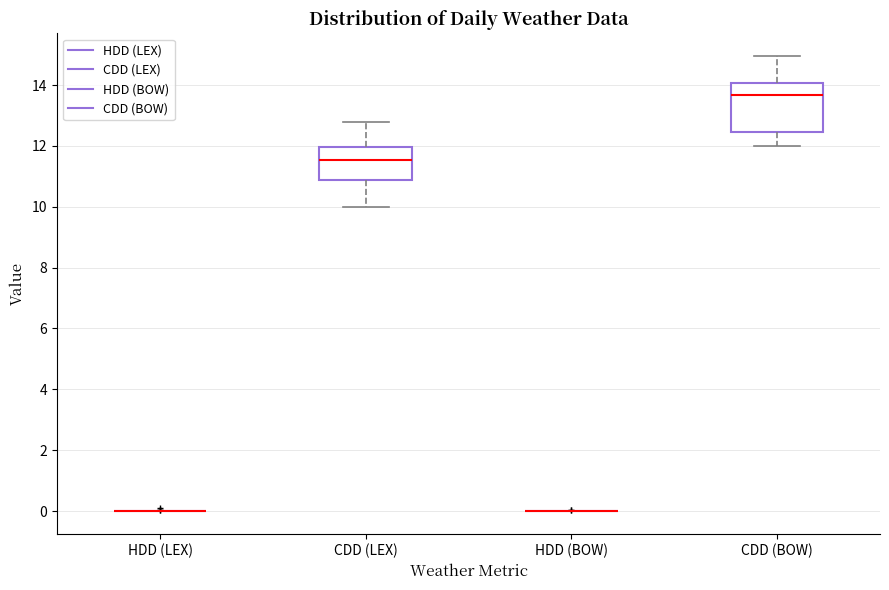

Where does the median line of the box for CDD (BOW) sit on the y-axis? The values are not printed on the chart, so give them approximately, as read against the axis.

13.6